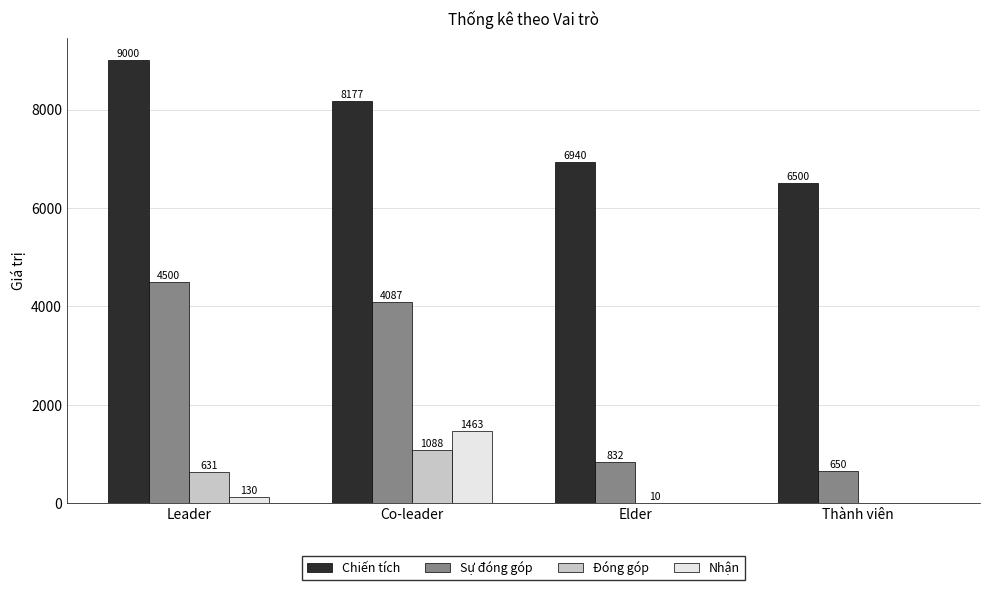

What is the sum of the Sự đóng góp values at Elder and Leader?

5332